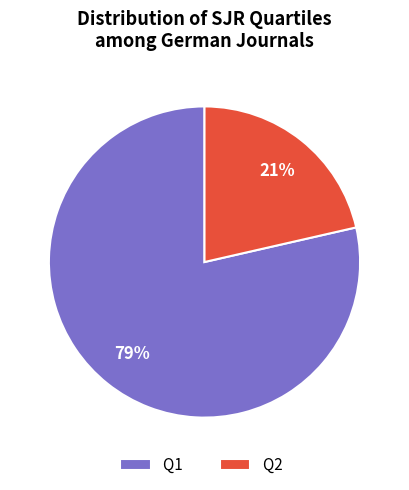

True or false: Q2 accounts for 33% of the total.

False